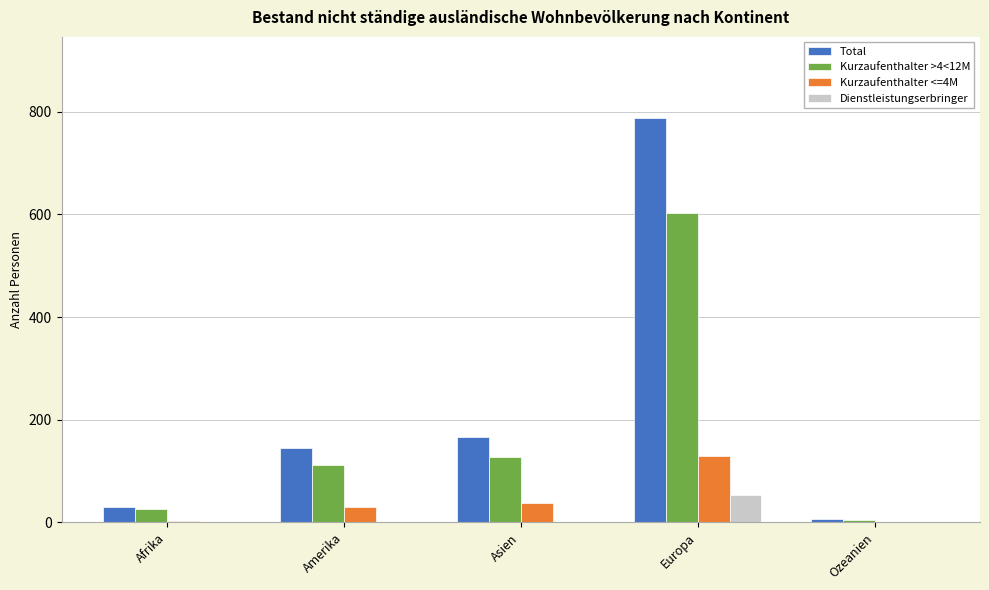

At which category is the sum across all series the highest?

Europa